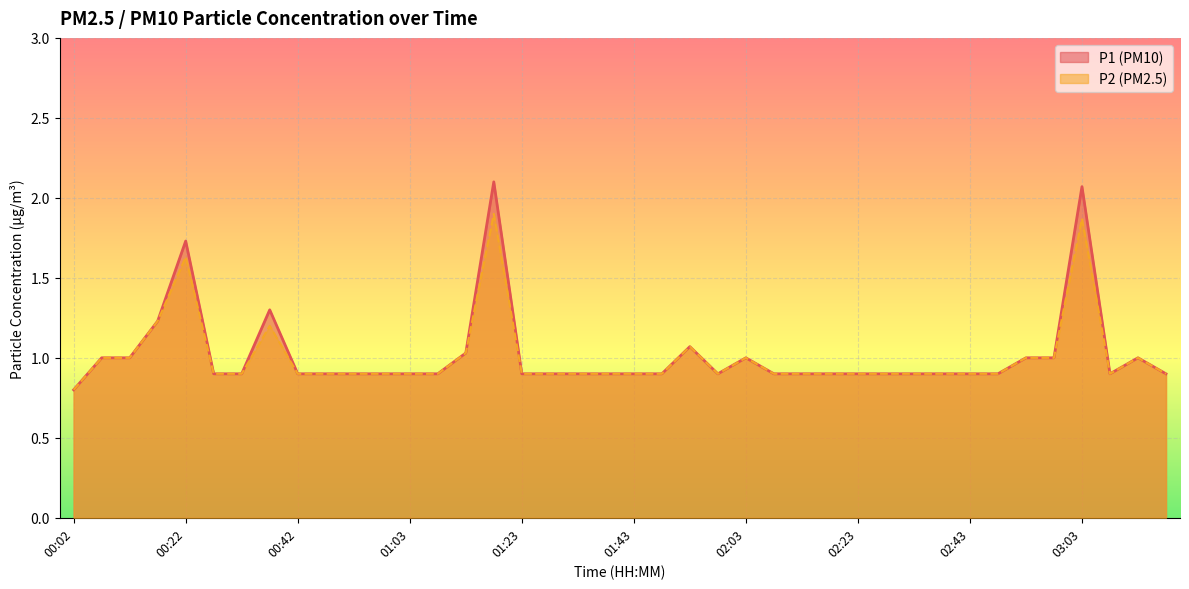

Between 02:23 and 01:43, which is larger?

02:23